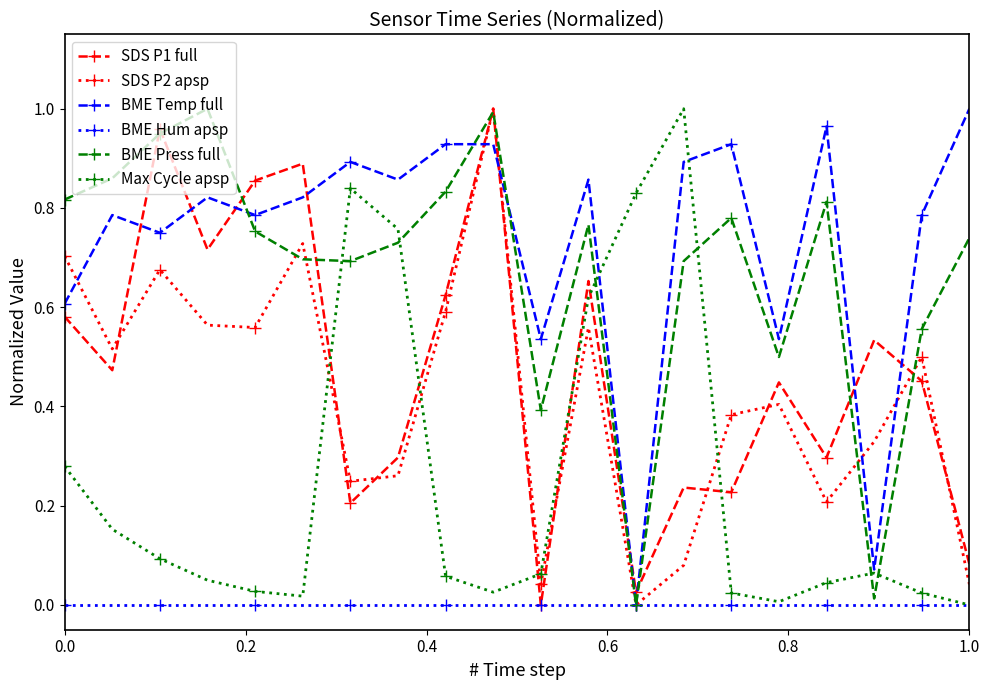

Count the number of data series in this chart.

6